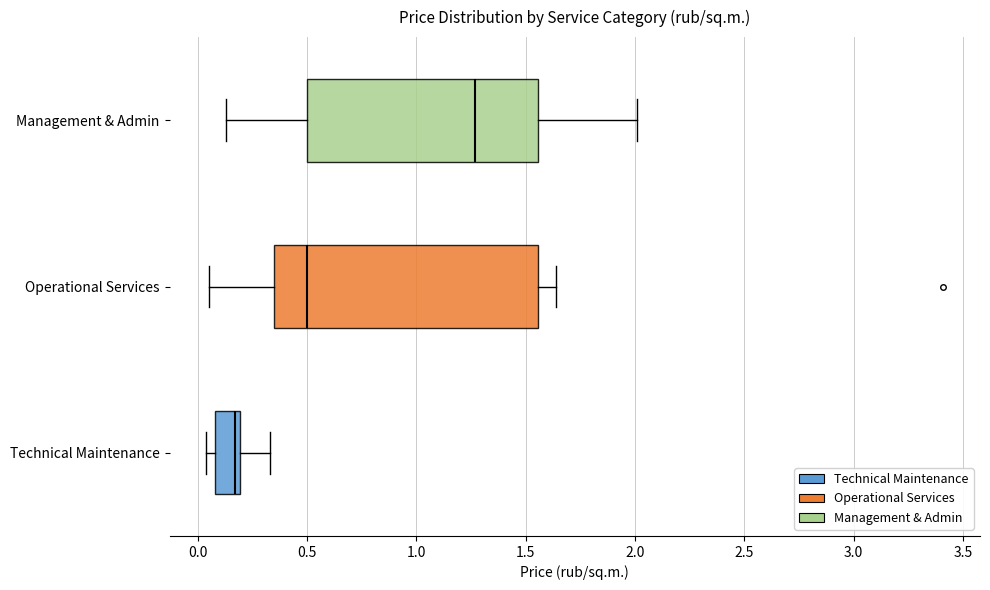

Which box is the widest, from its left edge to its right edge?

Operational Services